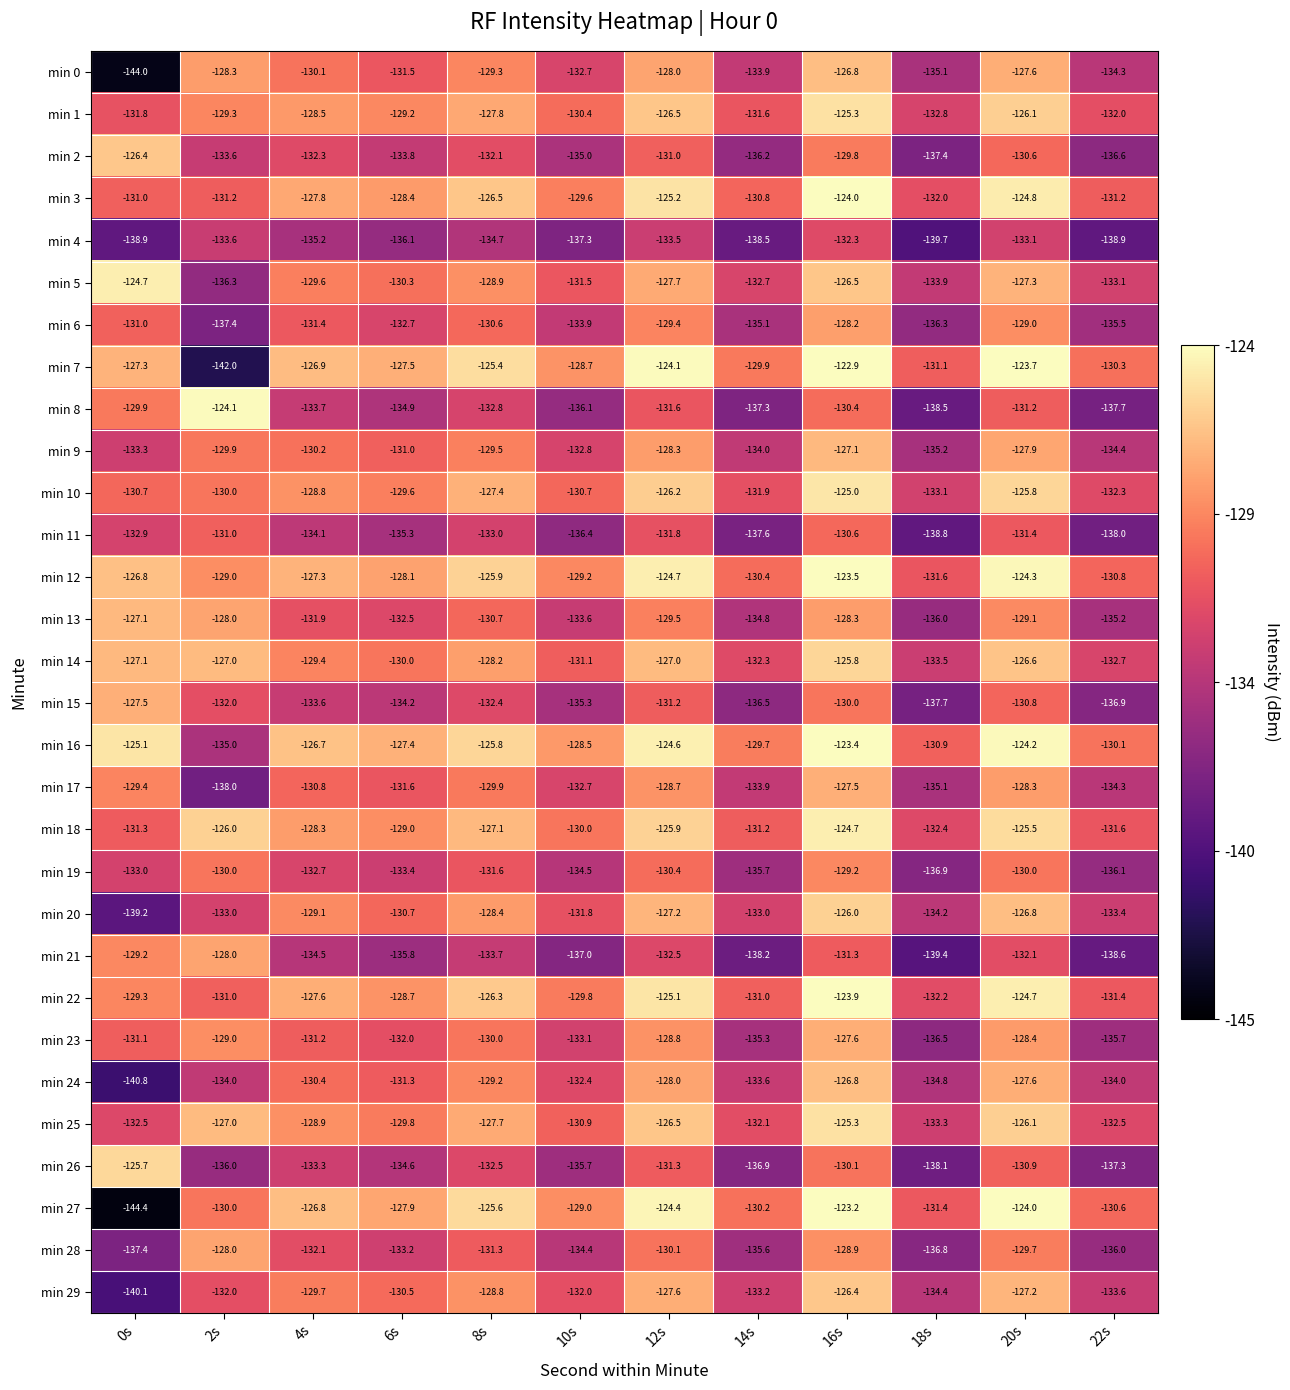

Read the min 21 value at 6s.

-135.8